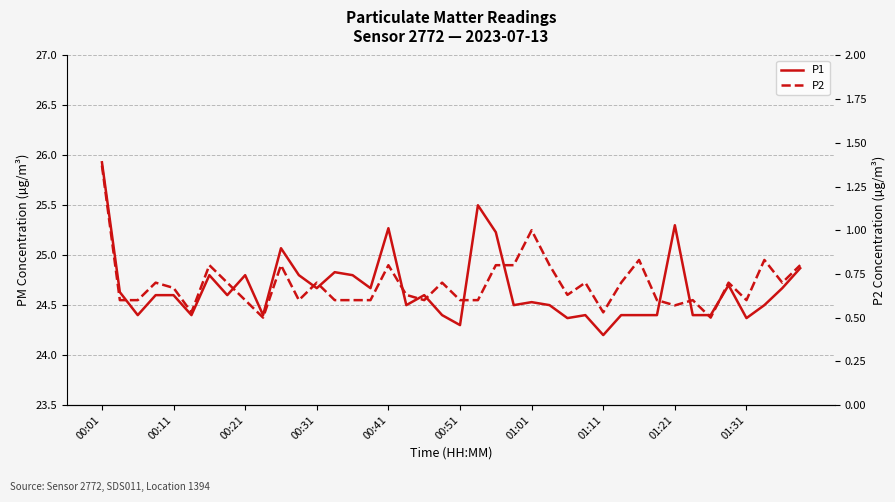

Rank the series by their maximum value, from highest to lowest.

P1, P2